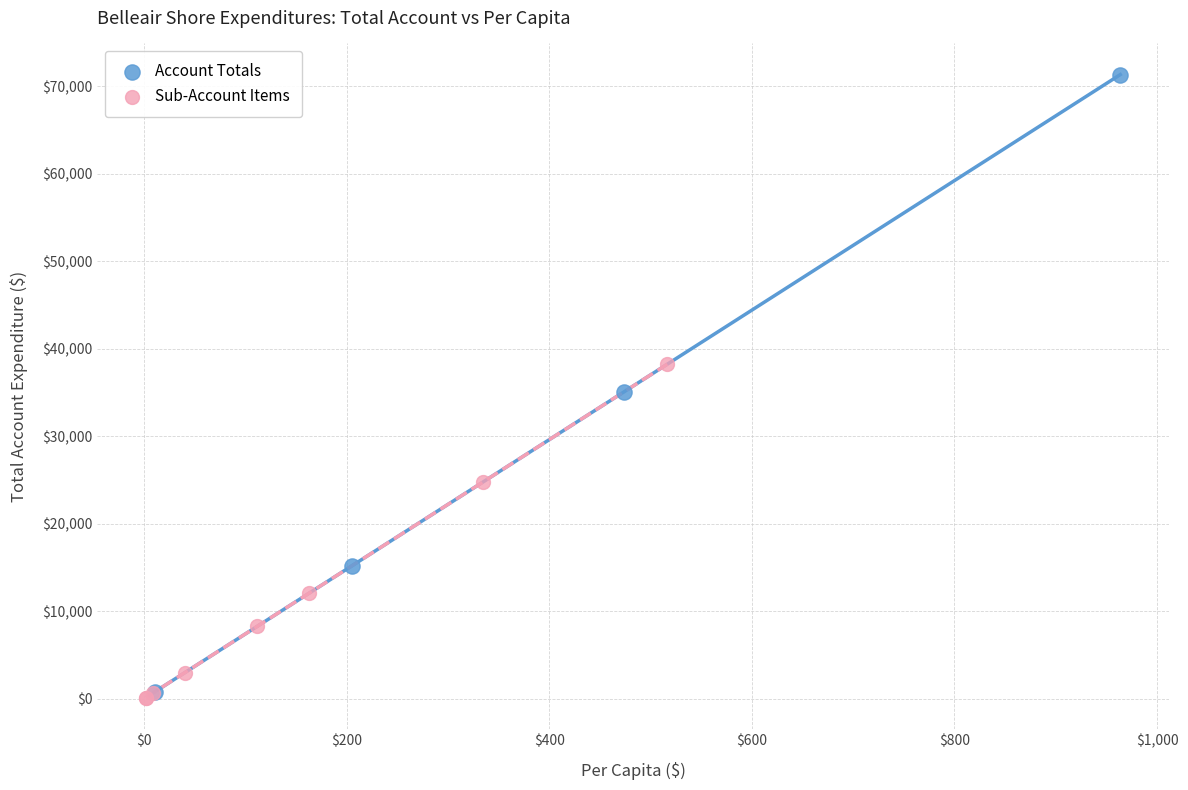

Which series has the largest Y range (max minus min)?

Account Totals